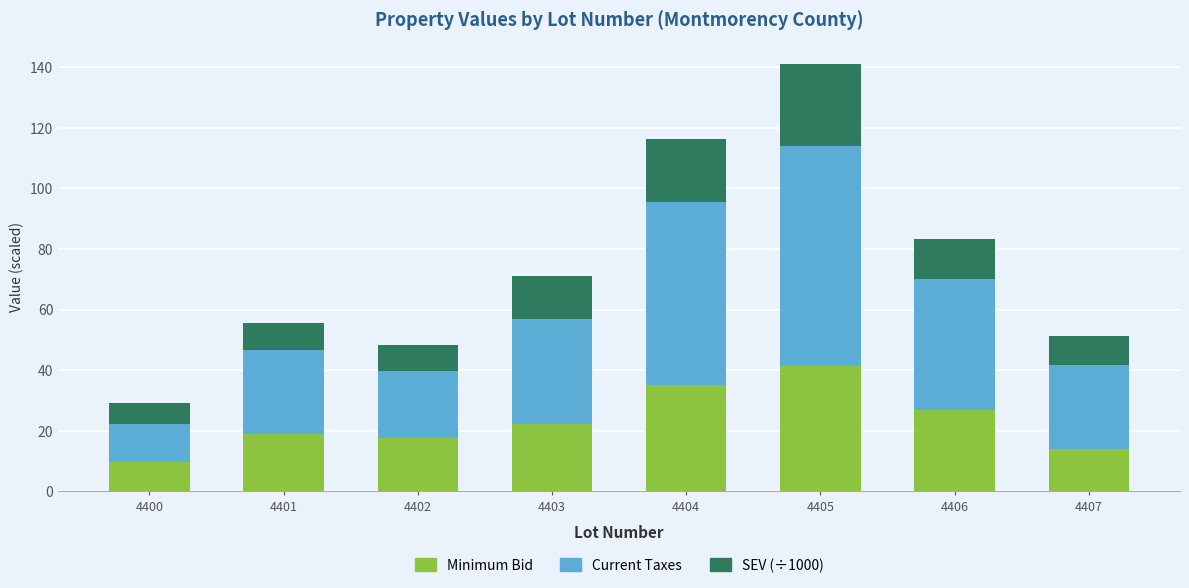

At which category is the sum across all series the highest?

4405